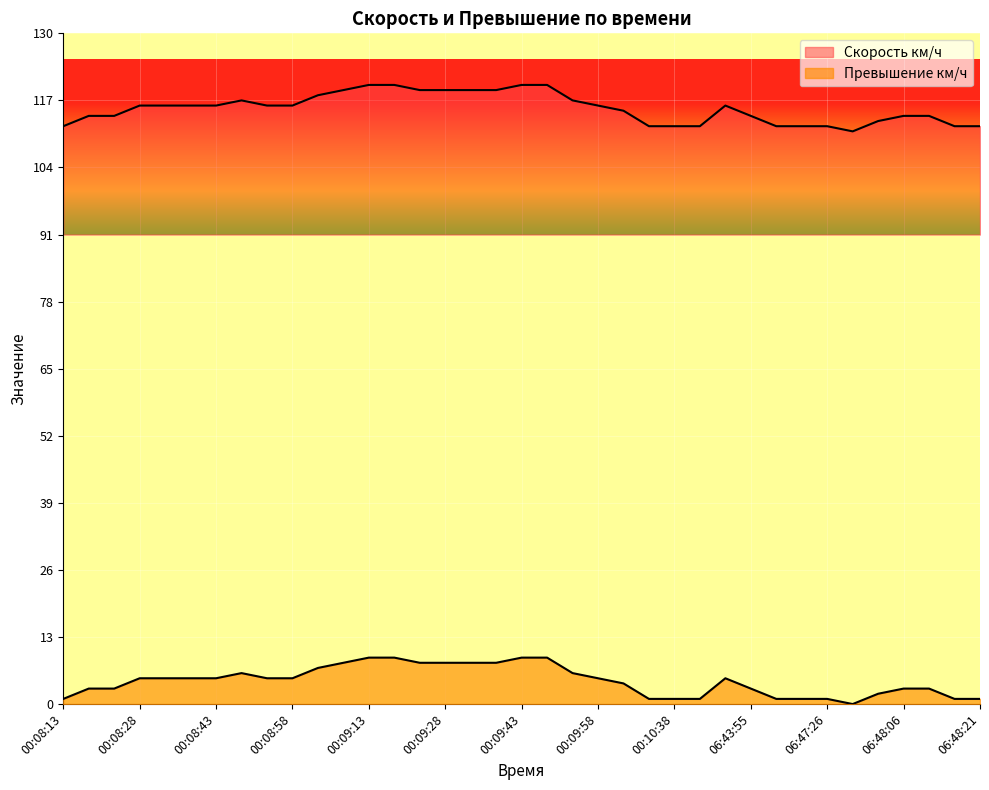

Does the chart display data point markers on the line(s)?

No